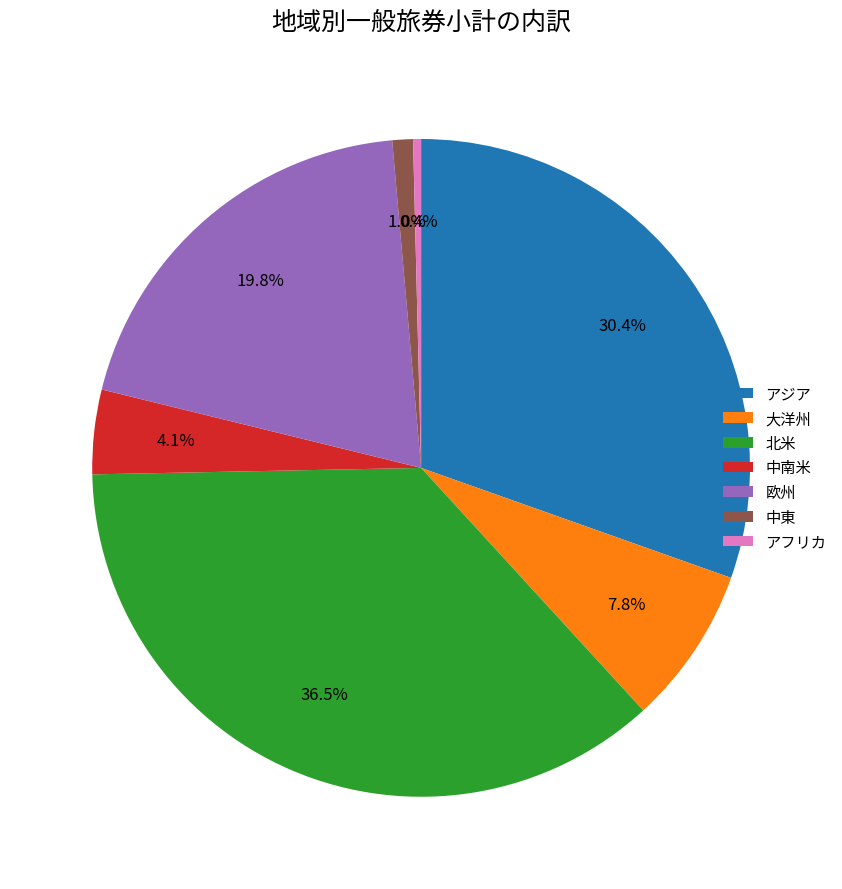

What is the smallest slice in the pie chart?

アフリカ